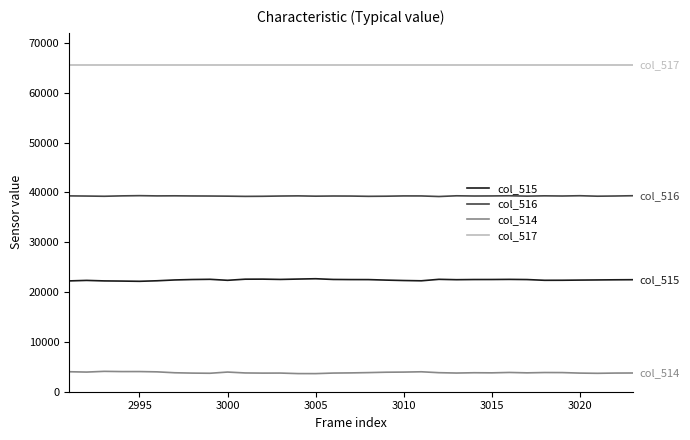

What are all the series names shown in the legend?

col_515, col_516, col_514, col_517